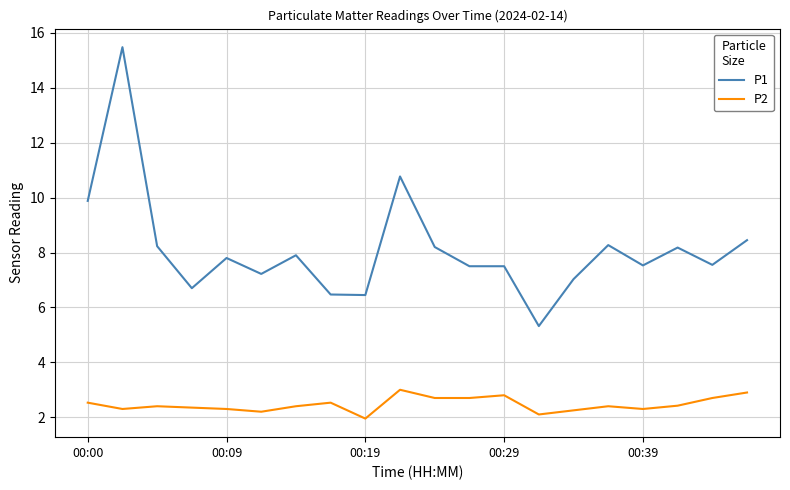

List the series in order of their overall mean, highest first.

P1, P2